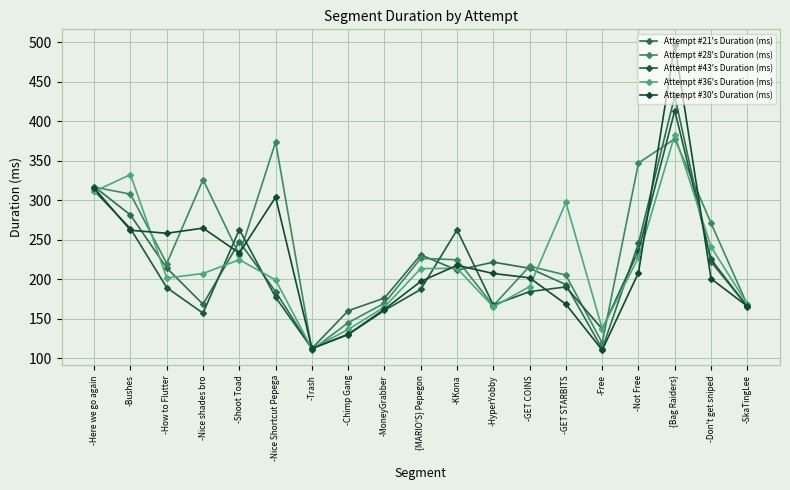

Which has a higher value, -HyperYobby or -Don't get sniped?

-Don't get sniped